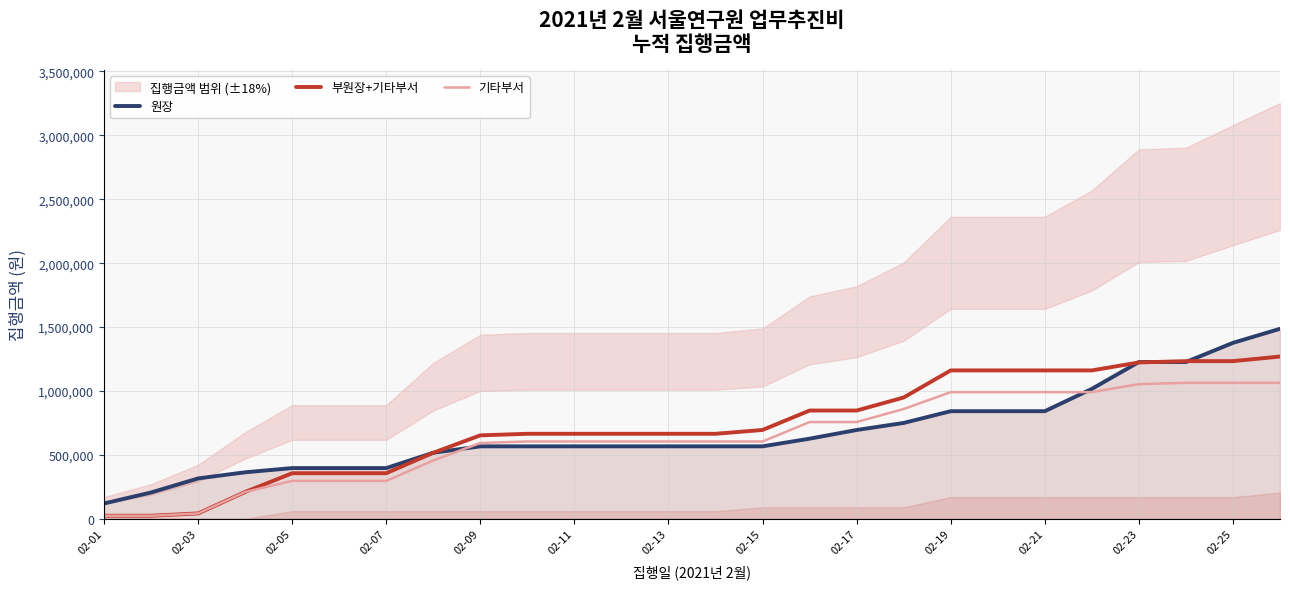

What is the maximum value for 기타부서?

1063752